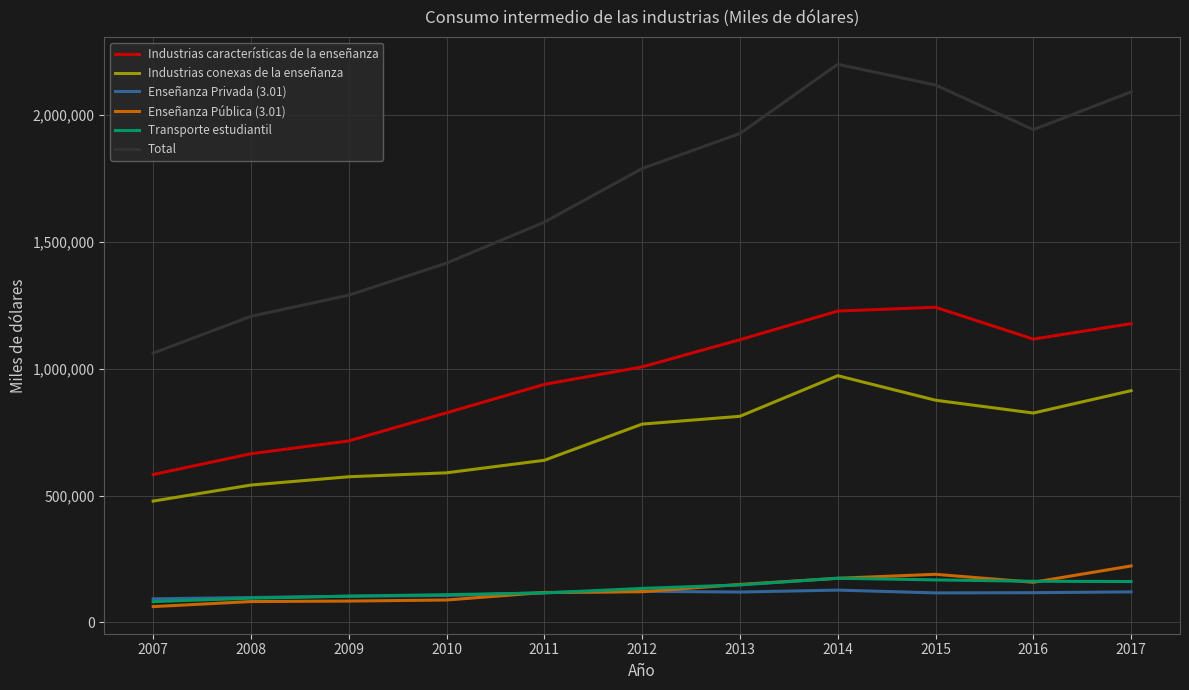

What is the average value of the Transporte estudiantil series?

132390